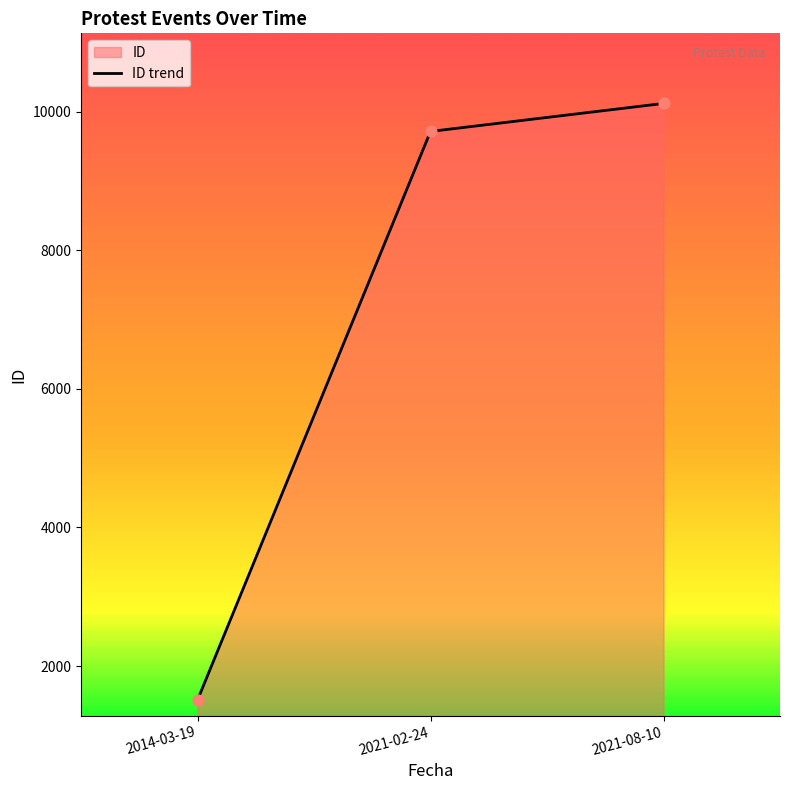

What is the ratio of the value at 2021-02-24 to the value at 2014-03-19?

6.4